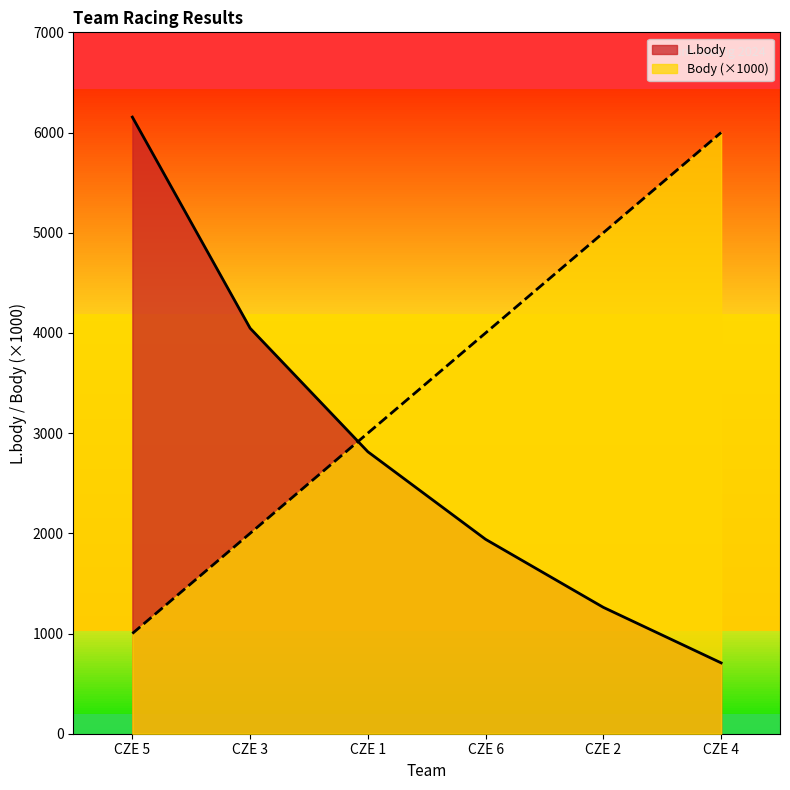

At which label does Body first exceed 4000?

CZE 2